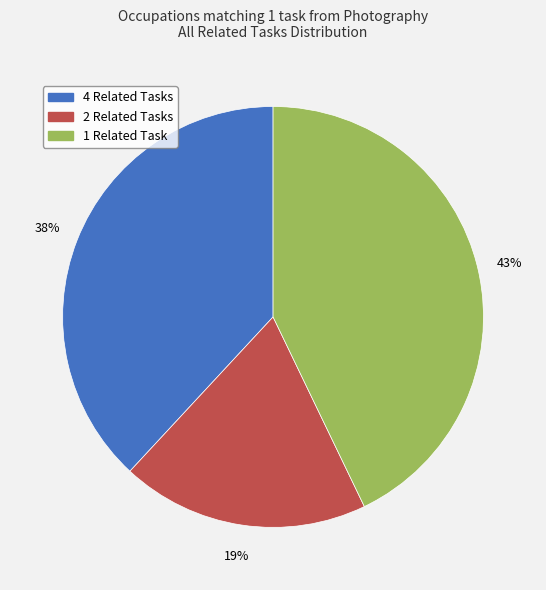

To the nearest percent, what is the difference between the largest and smallest slice percentages?

24%